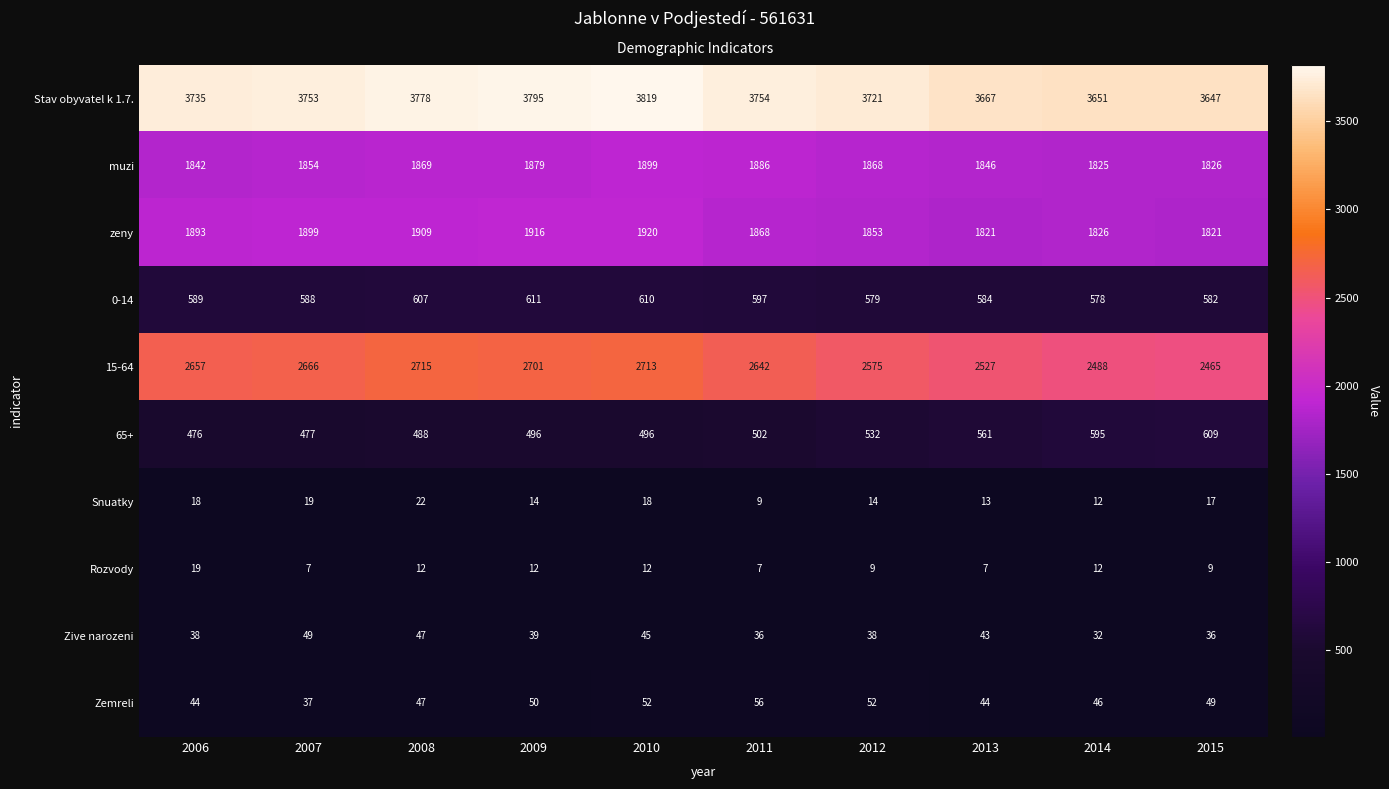

What is the difference between the maximum and minimum values in the Snuatky series?

13